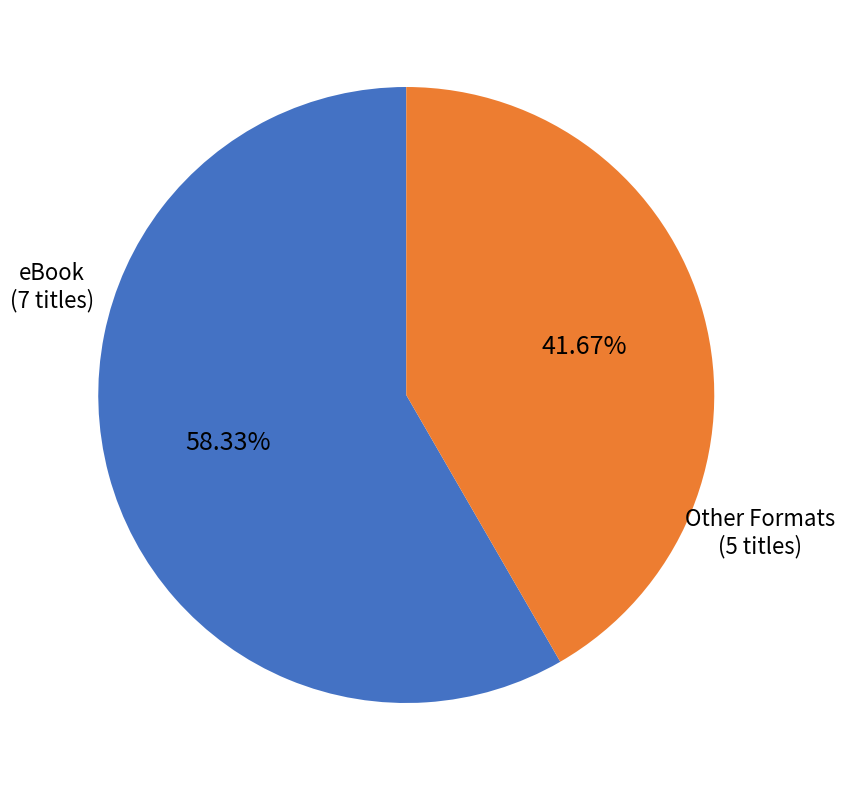

Is there any slice that represents more than half of the pie?

Yes